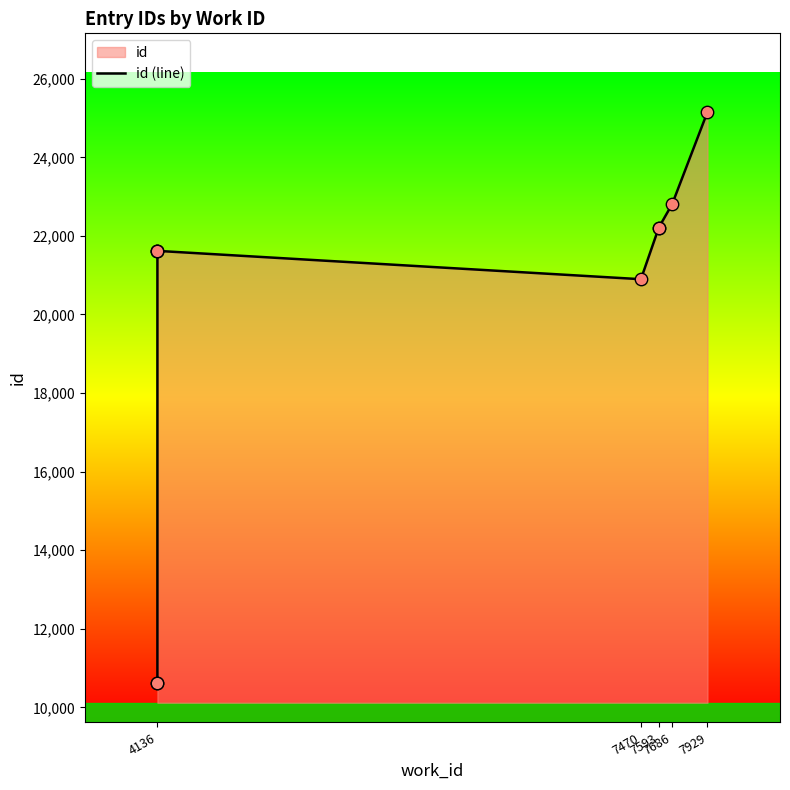

Which has a higher value, 7929 or 7470?

7929